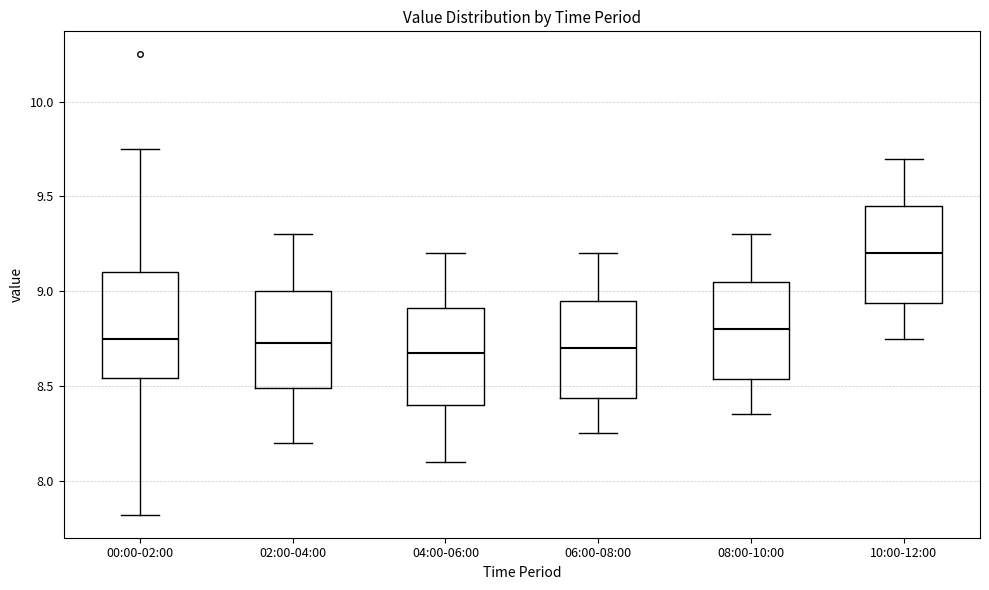

Reading left to right, read every box against the y-axis: the position of its median line, the range the box covers, and the ends of its whiskers. The values are not printed on the chart, so give them approximately, as read against the axis.

00:00-02:00: median 8.75, box 8.55 to 9.10, whiskers 7.80 to 9.75
02:00-04:00: median 8.75, box 8.50 to 9.00, whiskers 8.20 to 9.30
04:00-06:00: median 8.70, box 8.40 to 8.90, whiskers 8.10 to 9.20
06:00-08:00: median 8.70, box 8.45 to 8.95, whiskers 8.25 to 9.20
08:00-10:00: median 8.80, box 8.55 to 9.05, whiskers 8.35 to 9.30
10:00-12:00: median 9.20, box 8.95 to 9.45, whiskers 8.75 to 9.70